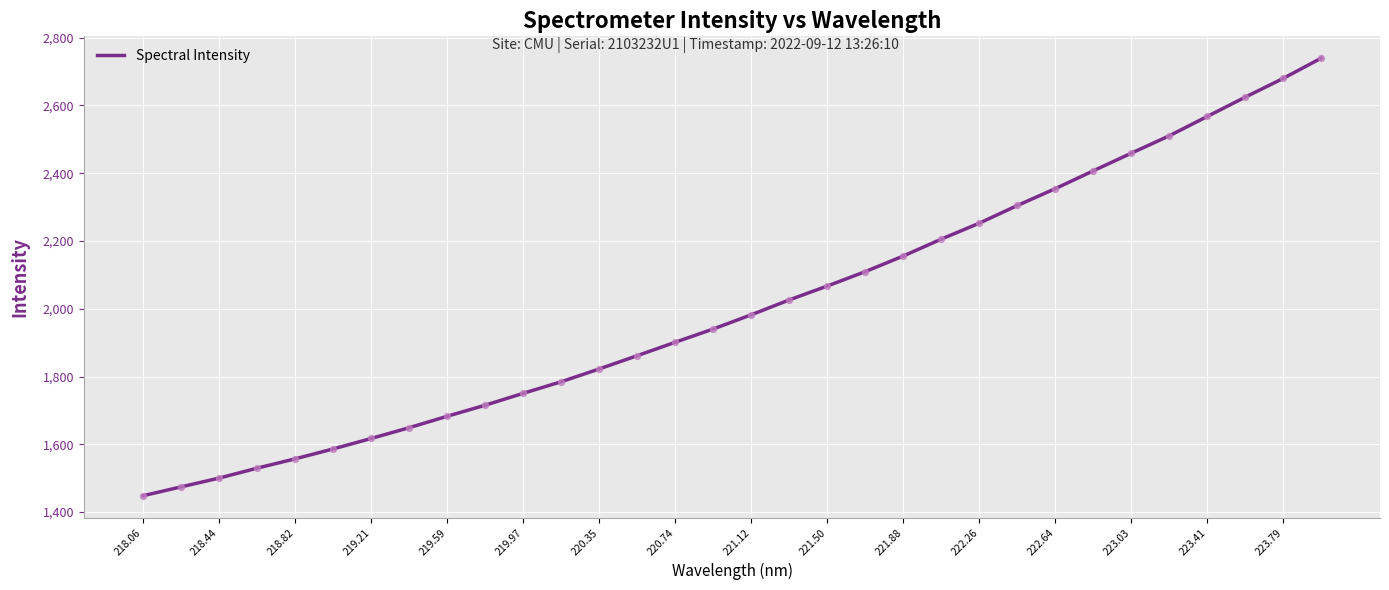

What is the smallest value displayed?

1448.1